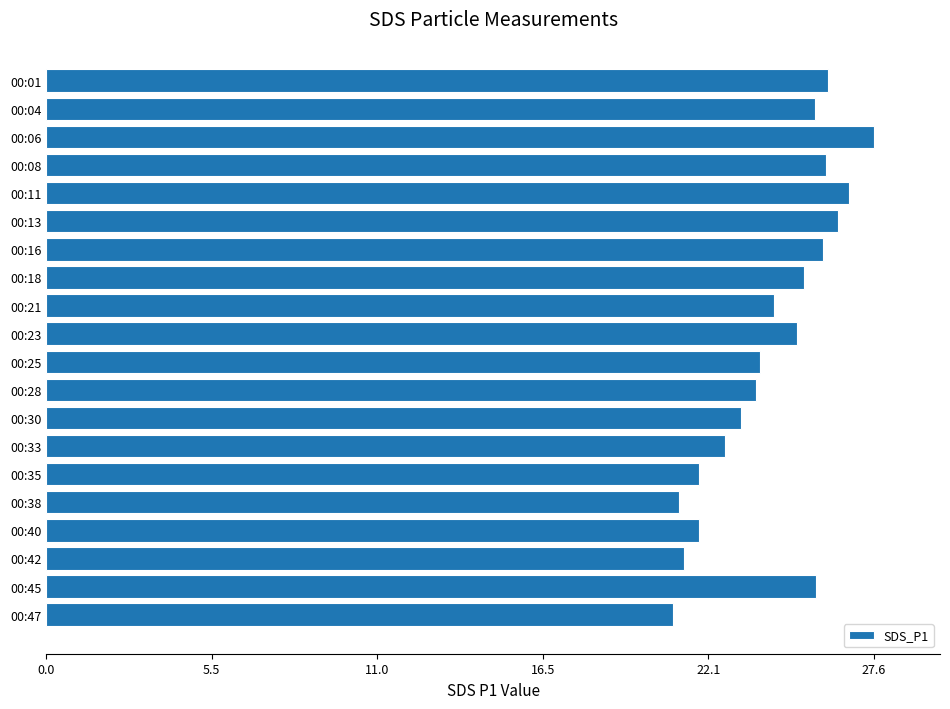

What is the average value?

24.2